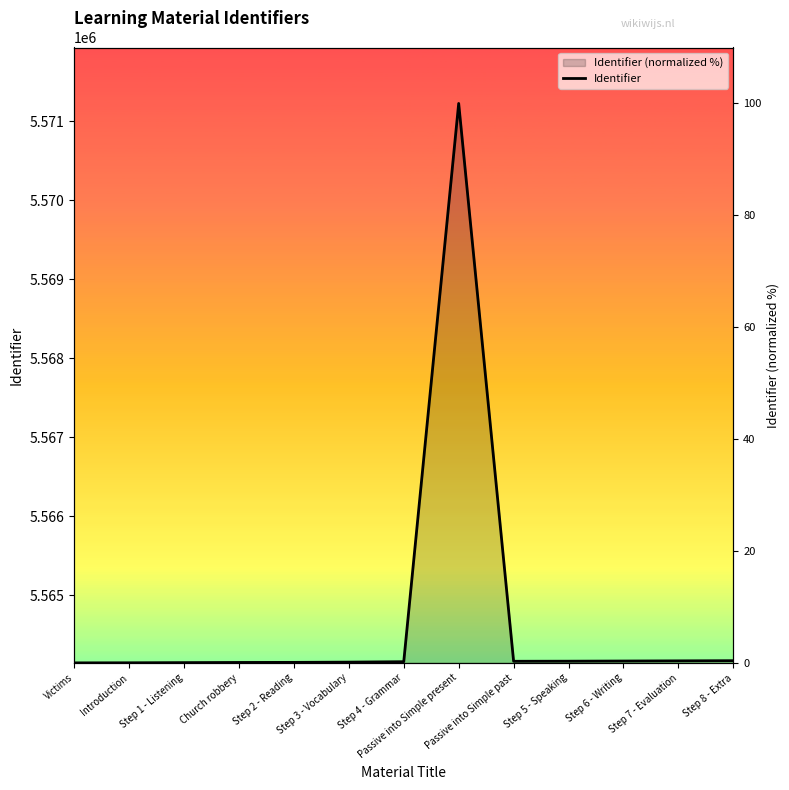

At which category does the chart reach its minimum across all series?

Victims